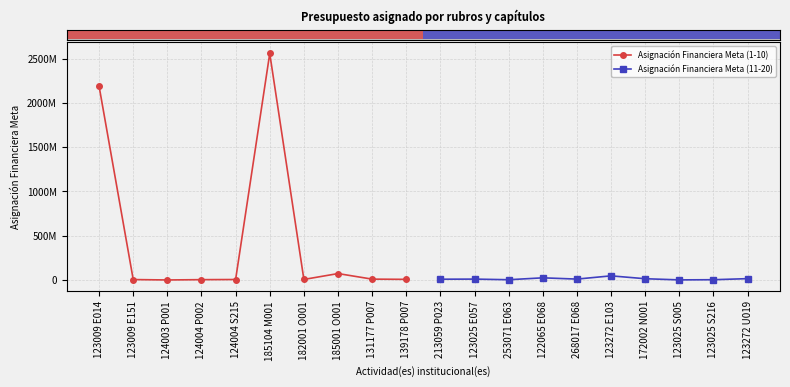

What is the sum of all Asignación Financiera Meta (1-10) values?

4857743800